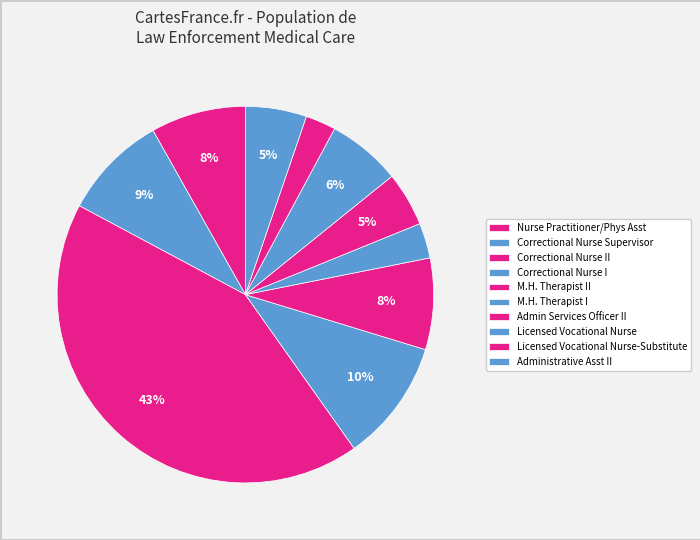

Count the number of slices in the pie.

10